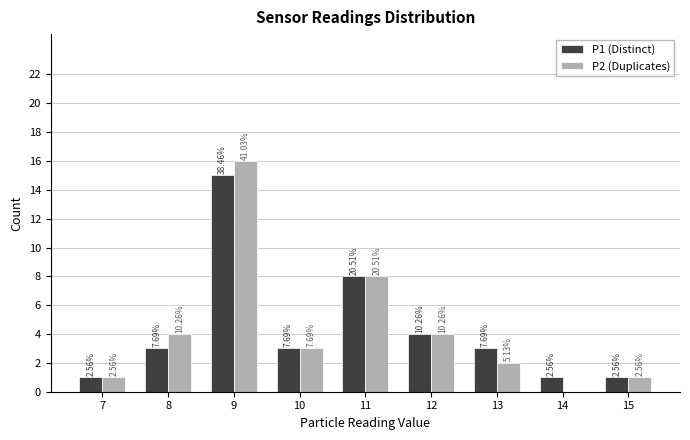

At which label does P2 (Duplicates) reach its minimum?

14